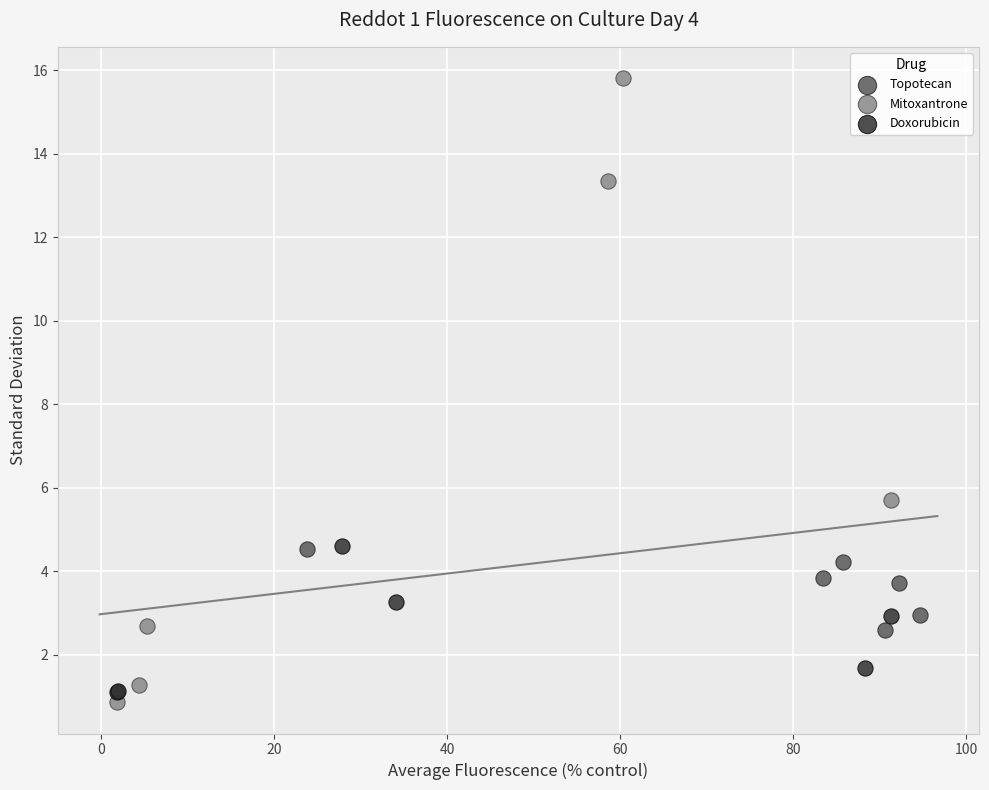

Which series has the widest spread of Y values?

Mitoxantrone